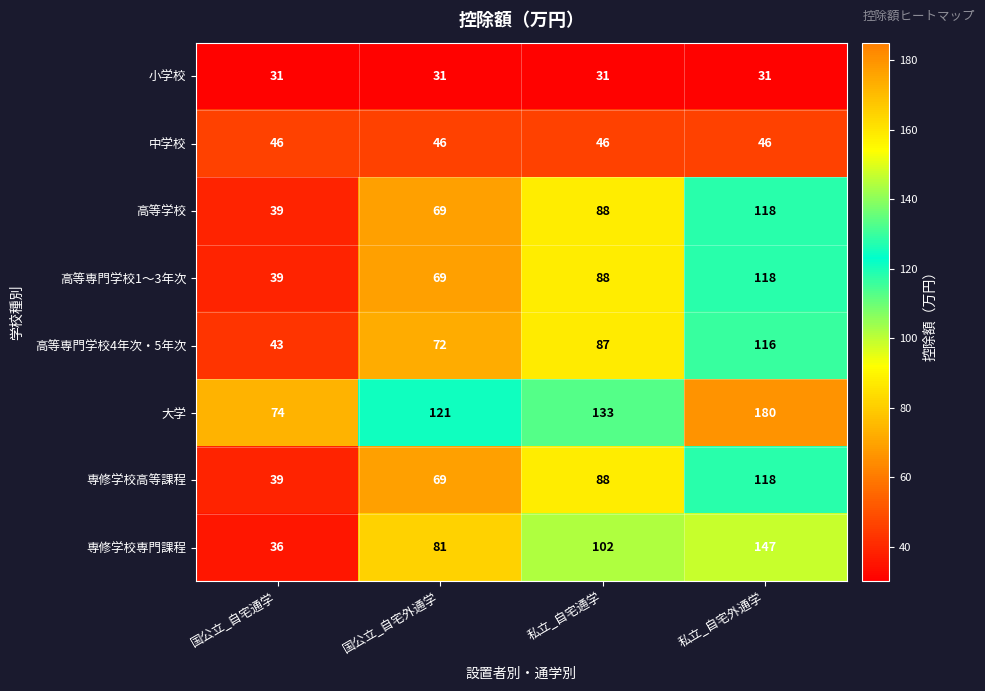

Which category has the highest value across all series?

私立_自宅外通学